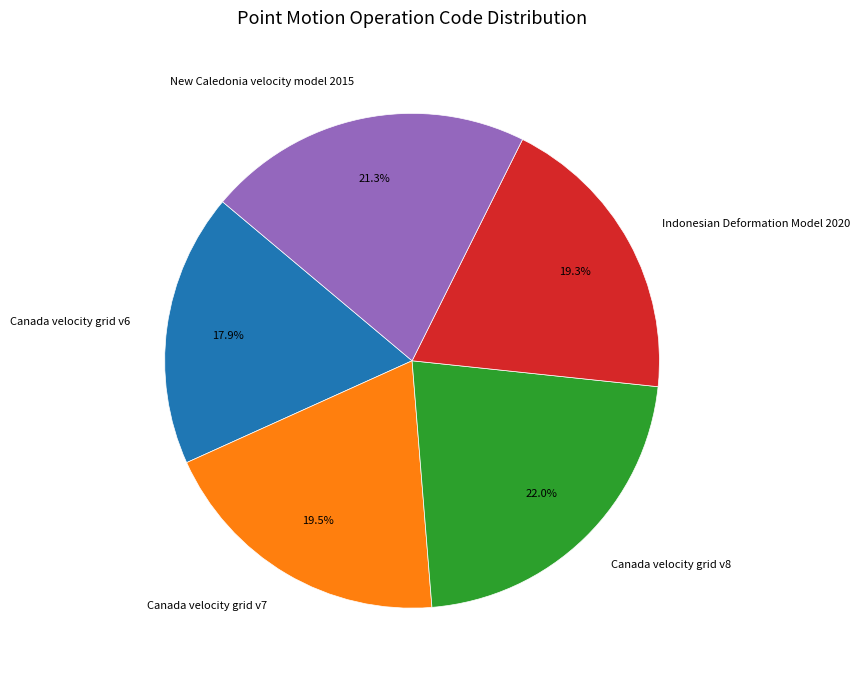

What percentage is the New Caledonia velocity model 2015 slice, to the nearest percent?

21%